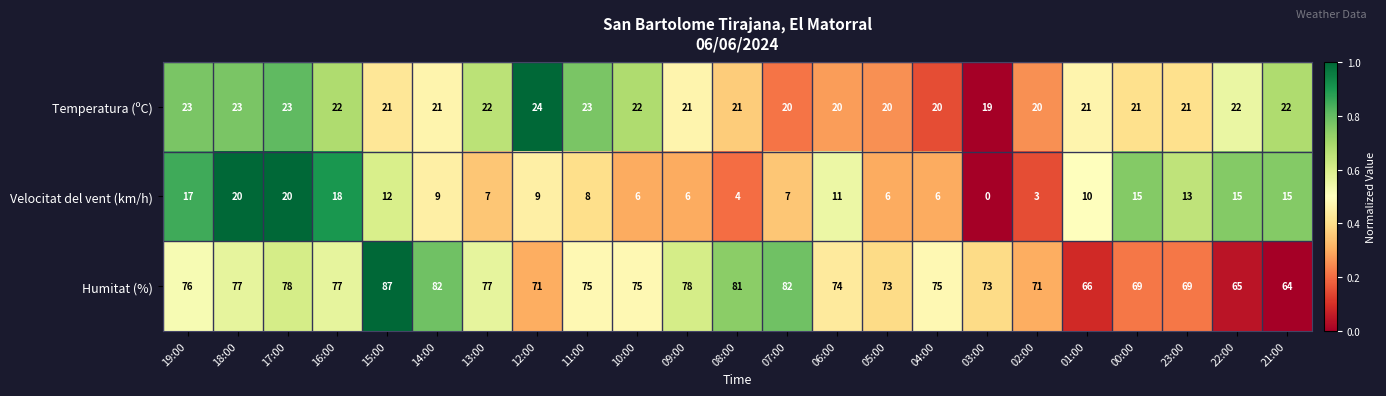

What is the average value of the Humitat (%) series?

75